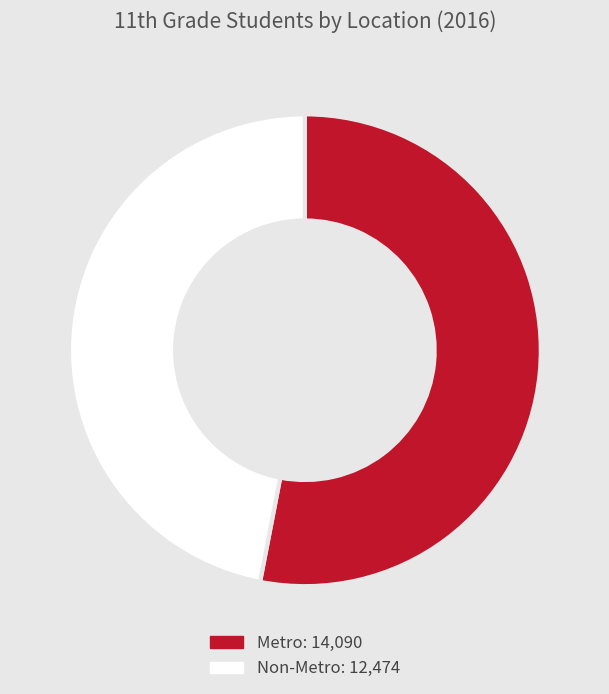

Is the sum of Non-Metro and Metro greater than half?

Yes